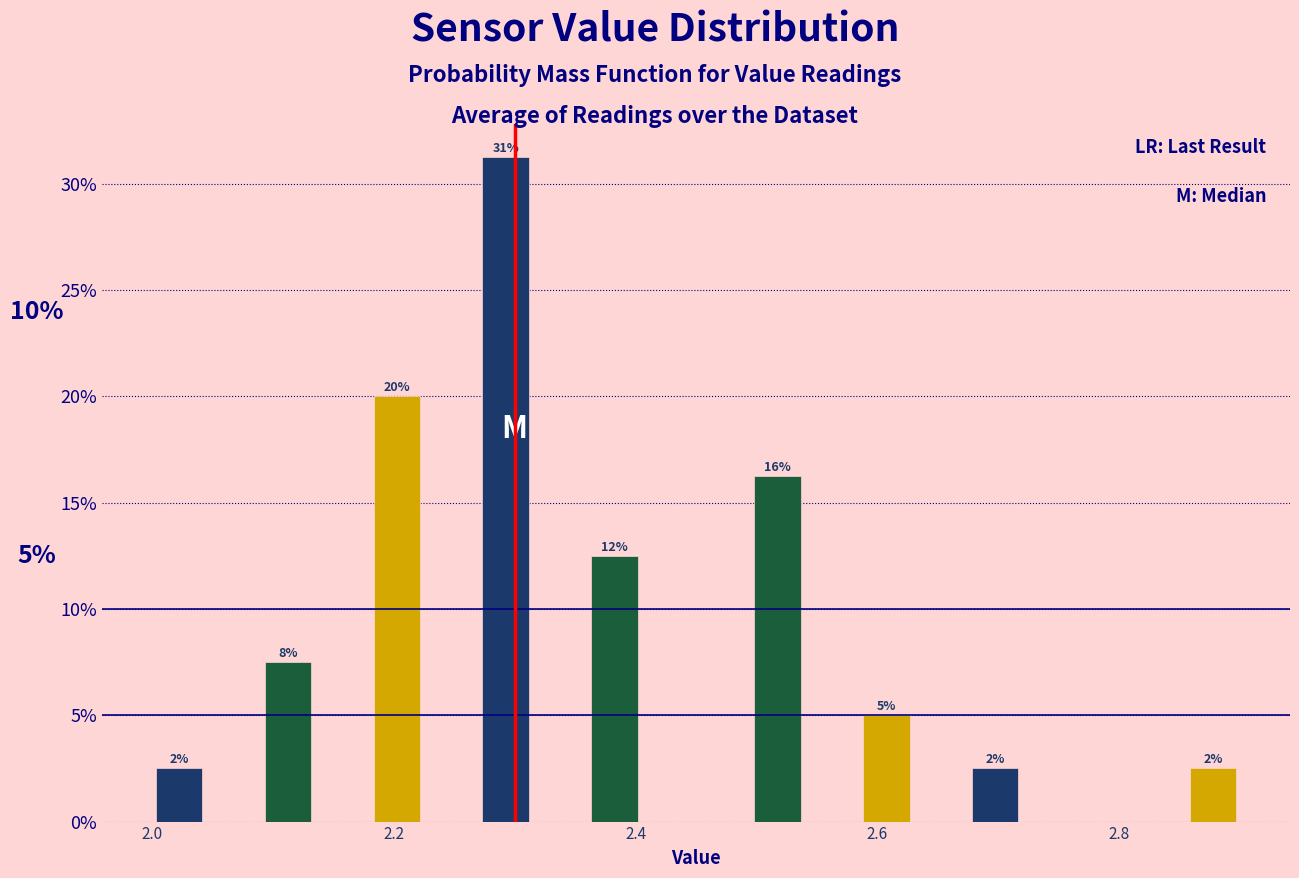

Around what value on the x-axis is the tallest bar? Give the approximate position of its centre, as read against the axis.

2.30